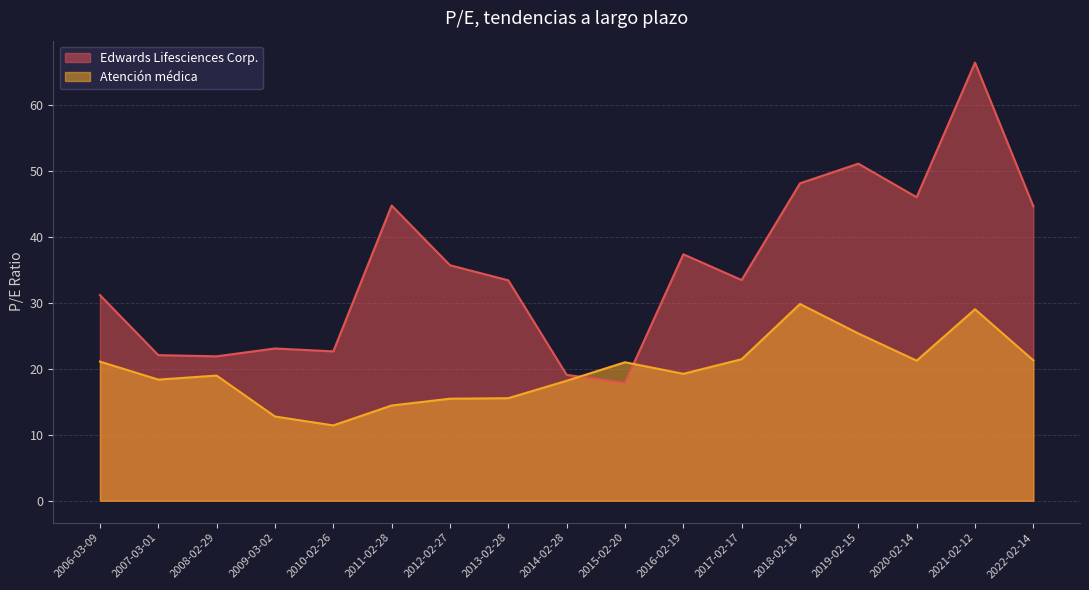

Between 2017-02-17 and 2012-02-27, which series saw the biggest shift?

Atención médica